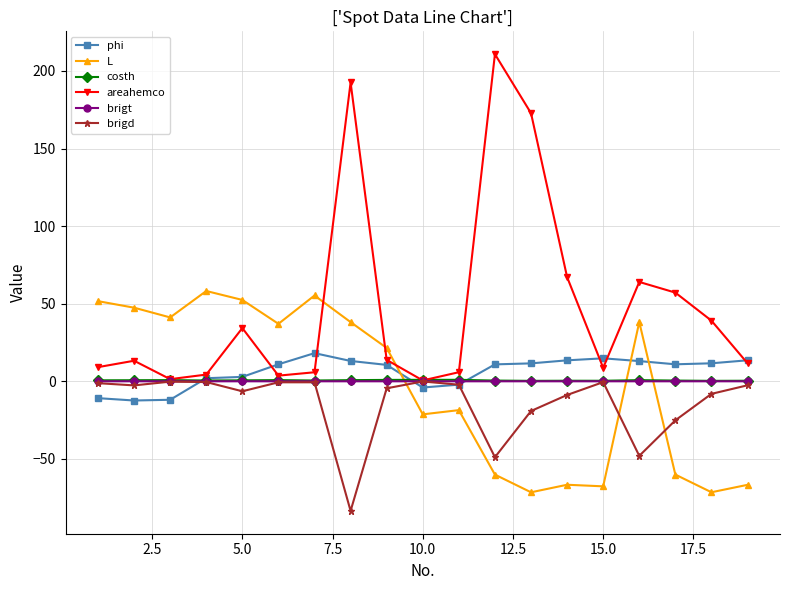

Which series has the largest total across all categories?

areahemco